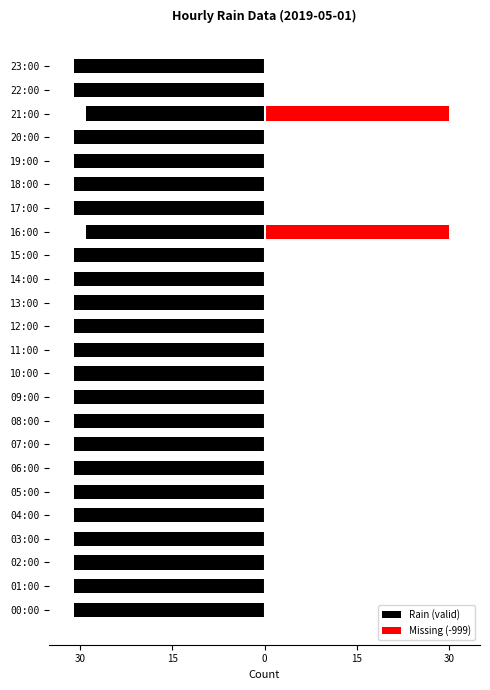

At which label does Missing (-999) reach its peak?

16